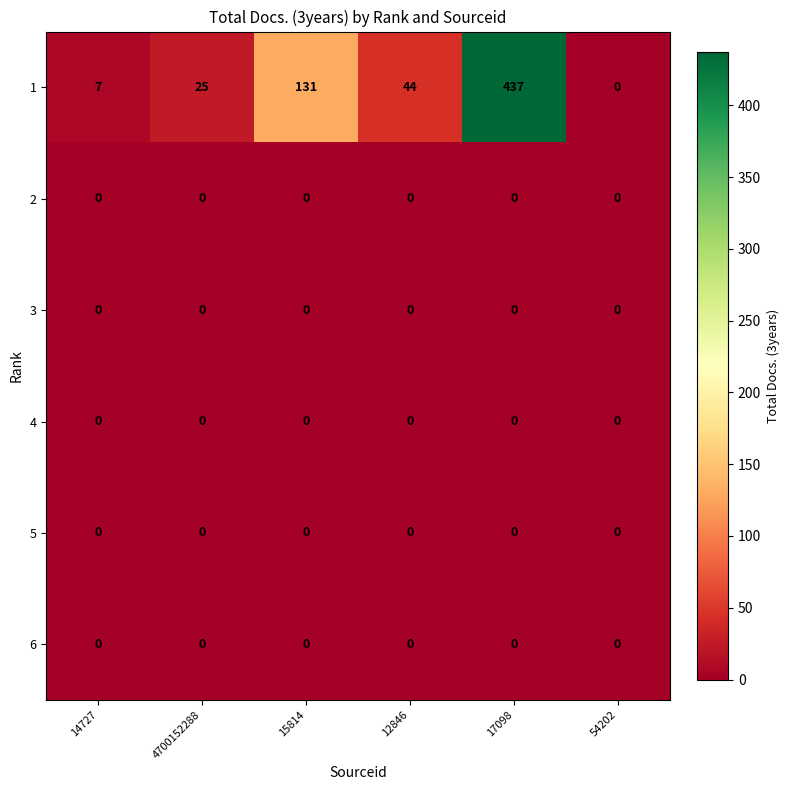

Where does the 1 series first go above 44?

15814